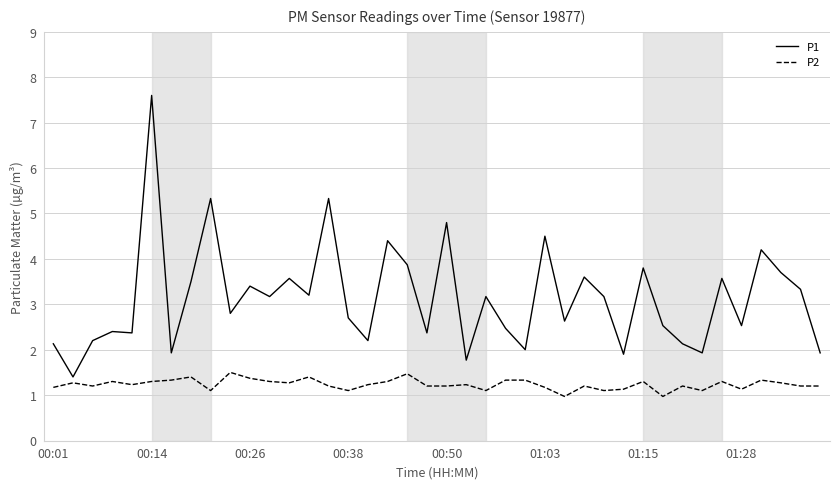

Rank the series by their average value, from lowest to highest.

P2, P1